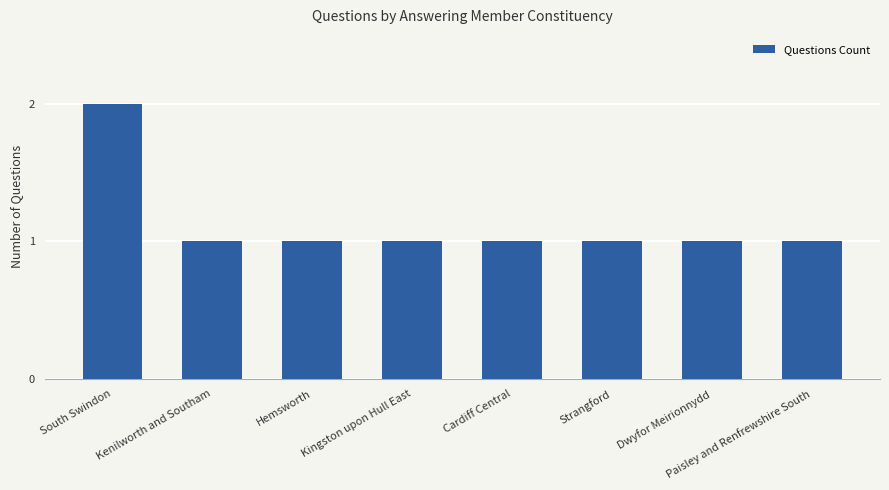

What is the label of the 5th bar from the right?

Kingston upon Hull East